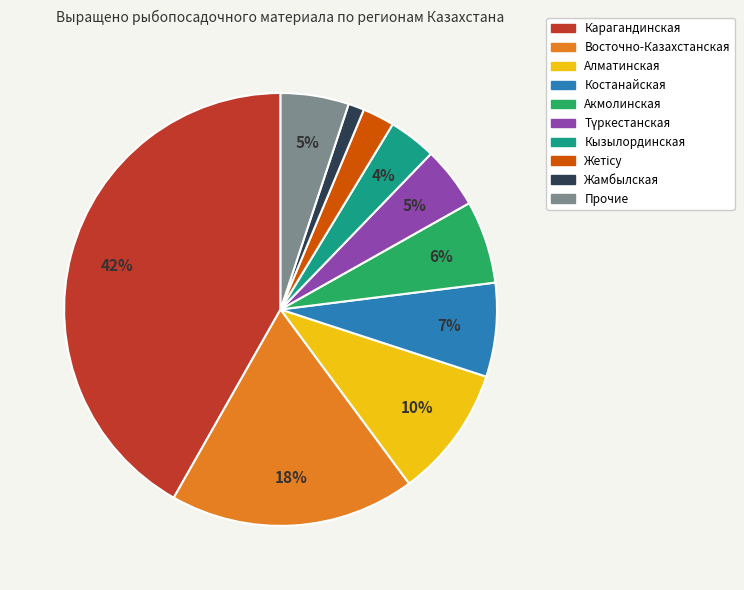

Count the number of slices in the pie.

10